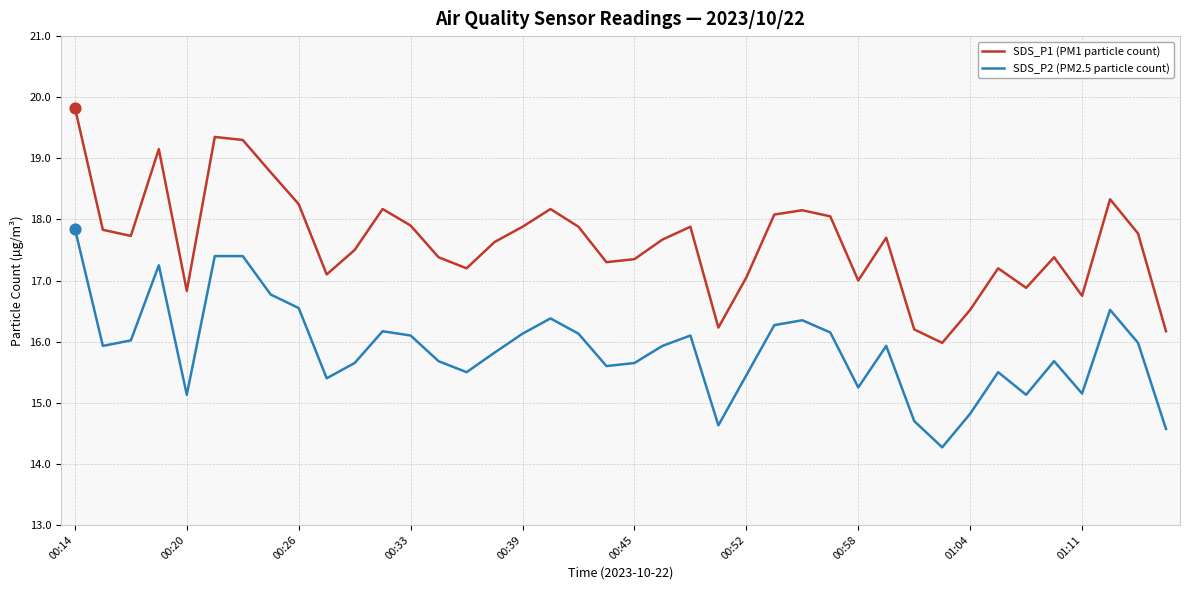

Which series has the largest total across all categories?

SDS_P1 (PM1 particle count)